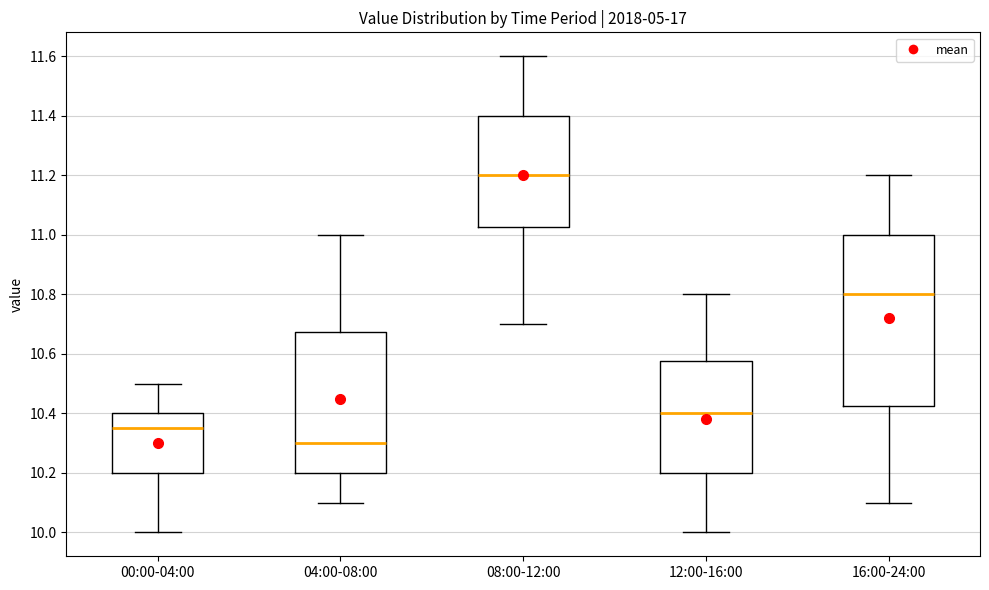

Which box's median line is the highest?

08:00-12:00